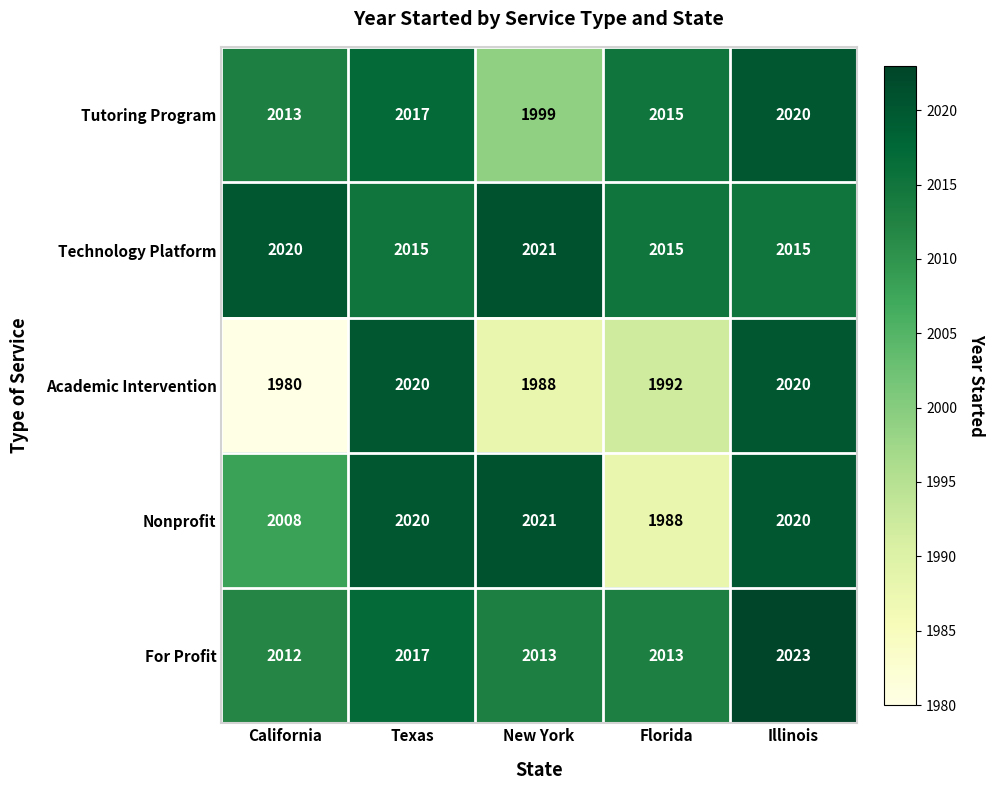

How many data points in Nonprofit are less than 2020?

2